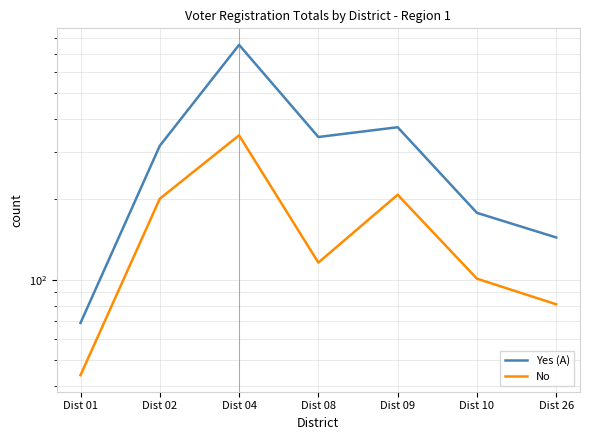

How many data points in No are less than 116?

3